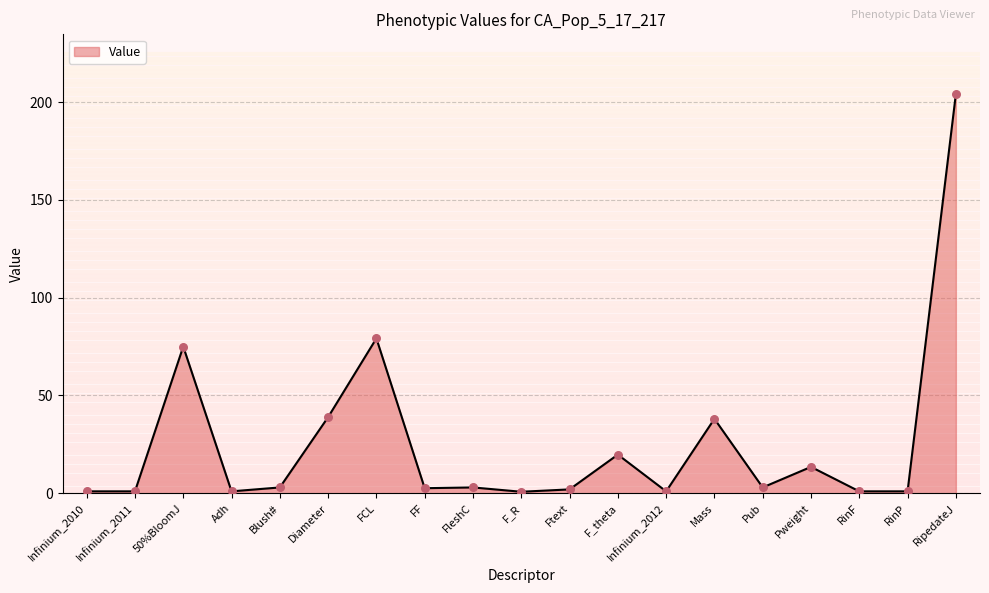

Approximately how many times larger is the value at FleshC compared to Ftext?

1.5